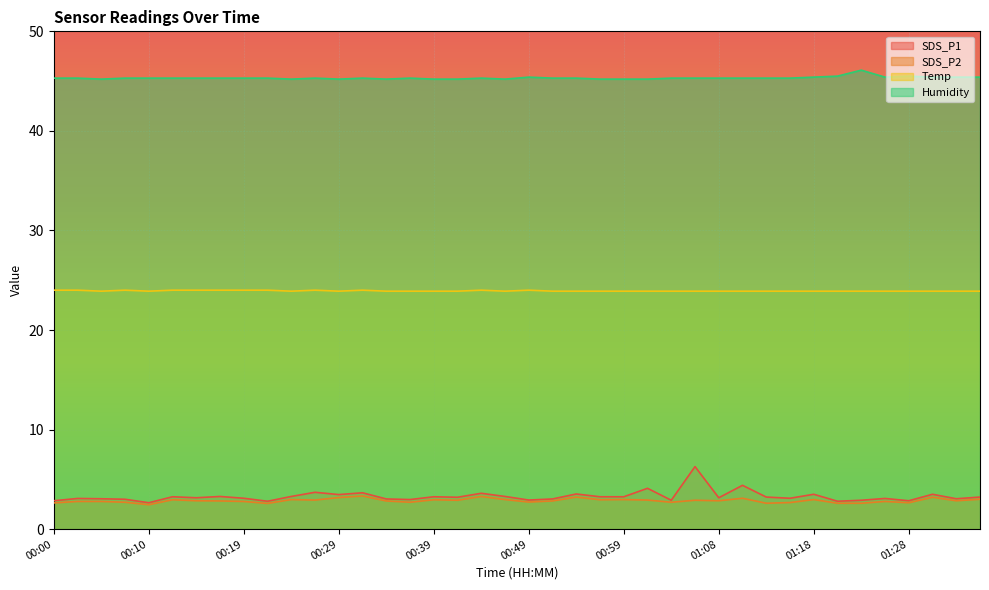

List the labels in order of Temp value, smallest first.

00:05, 00:10, 00:24, 00:29, 00:34, 00:37, 00:39, 00:41, 00:46, 00:51, 00:54, 00:56, 00:59, 01:01, 01:03, 01:06, 01:08, 01:11, 01:13, 01:16, 01:18, 01:21, 01:23, 01:26, 01:28, 01:30, 01:33, 01:35, 00:00, 00:02, 00:07, 00:12, 00:15, 00:17, 00:19, 00:22, 00:27, 00:32, 00:44, 00:49